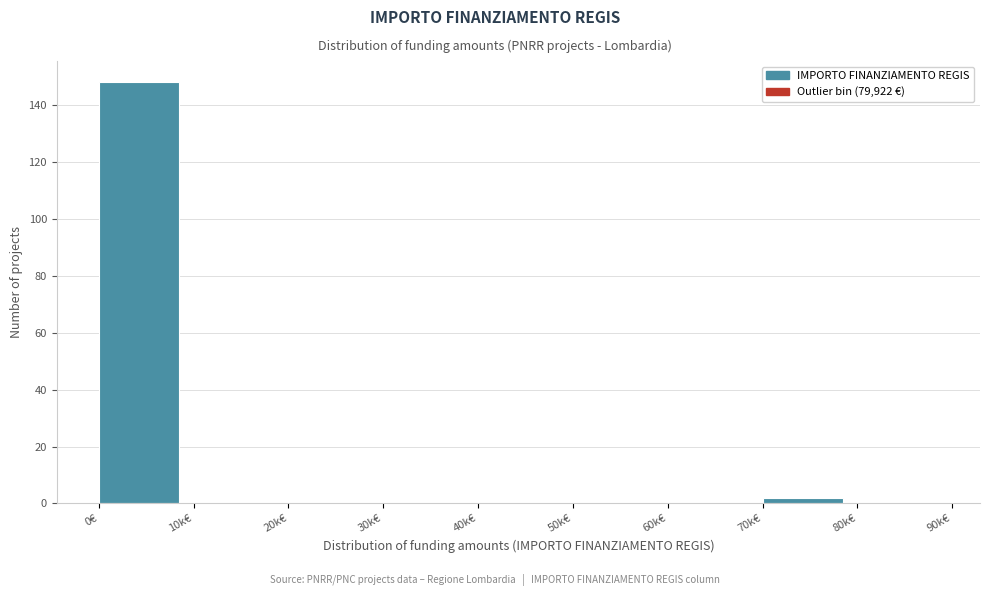

Reading left to right, what are all the values shown in this chart?

0€=148	10k€=0	20k€=0	30k€=0	40k€=0	50k€=0	60k€=0	70k€=2	80k€=0